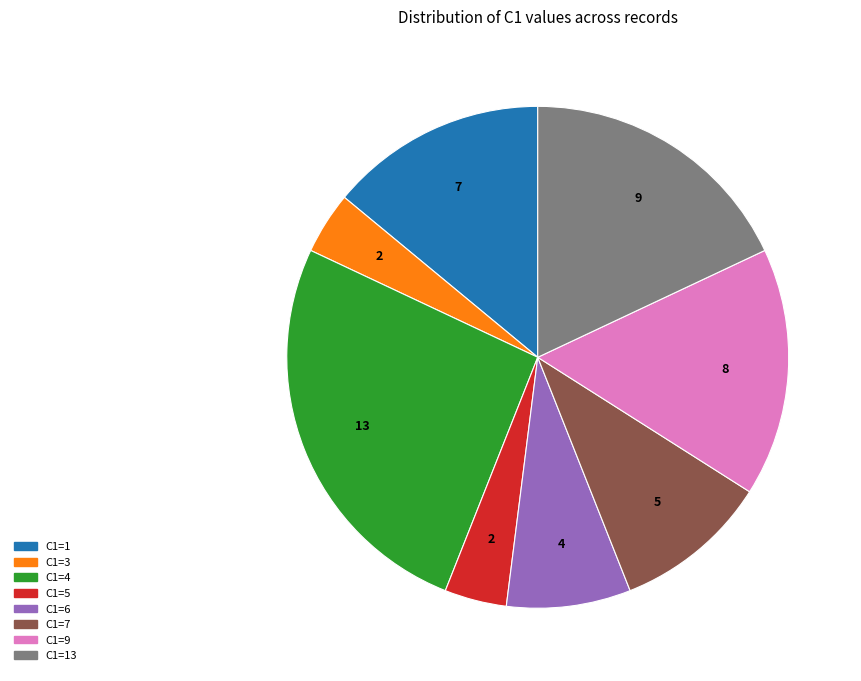

Is there a majority slice in this chart?

No